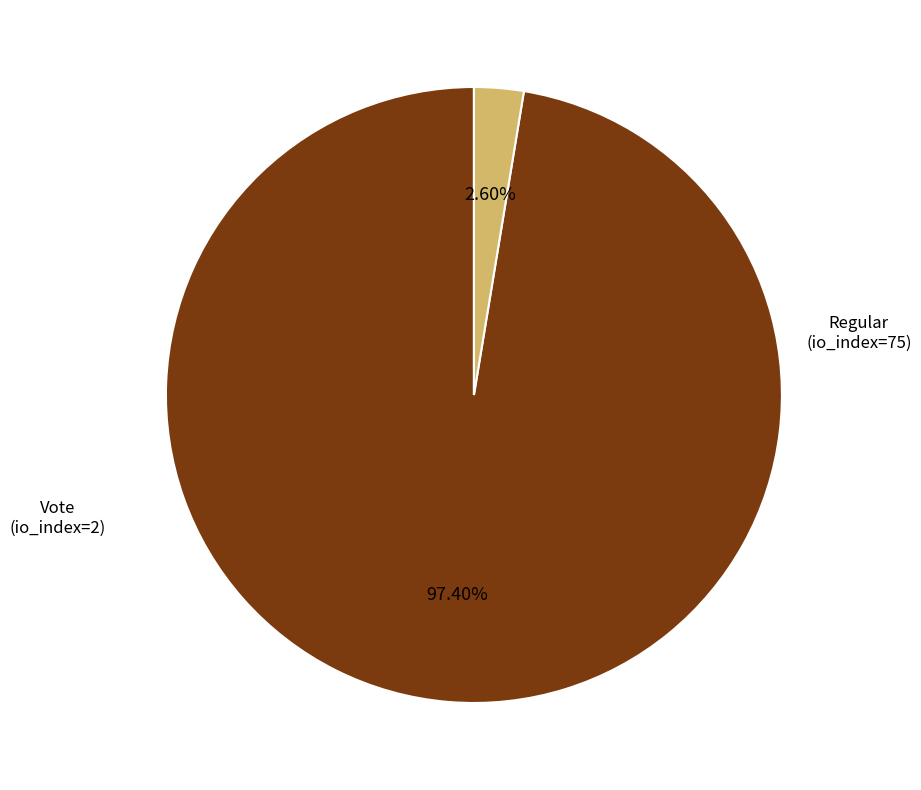

Is there any slice that represents more than half of the pie?

Yes